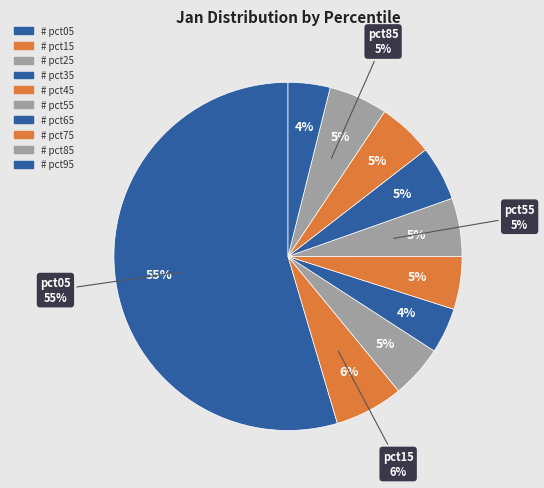

To the nearest percent, what percentage of the pie is pct45?

5%